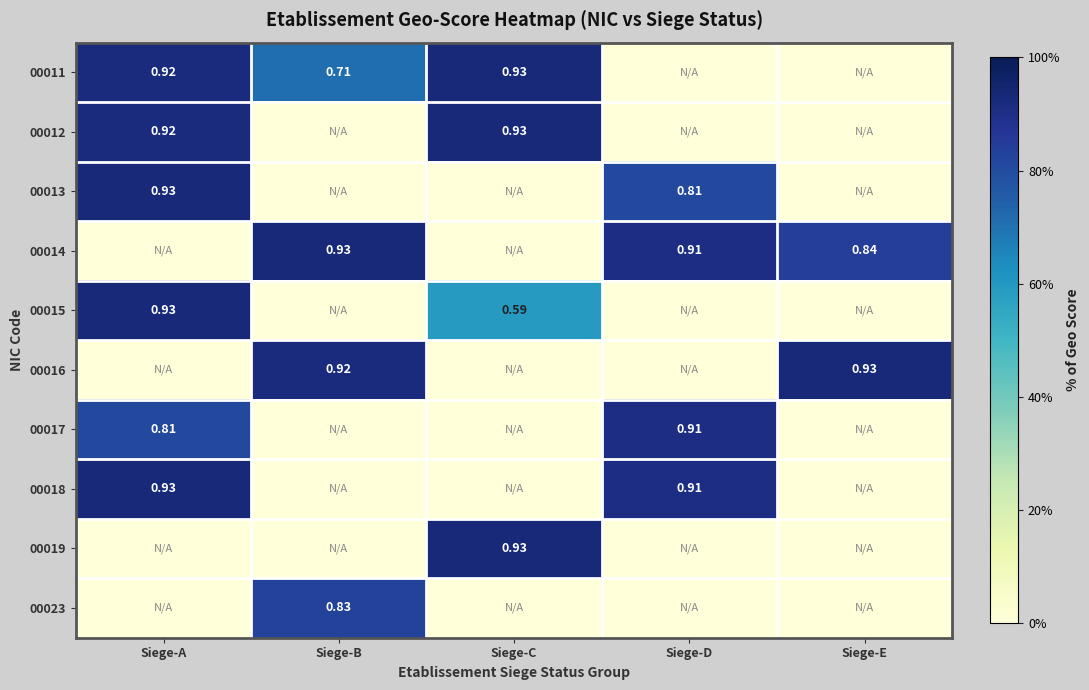

How many categories are shown in the chart?

5